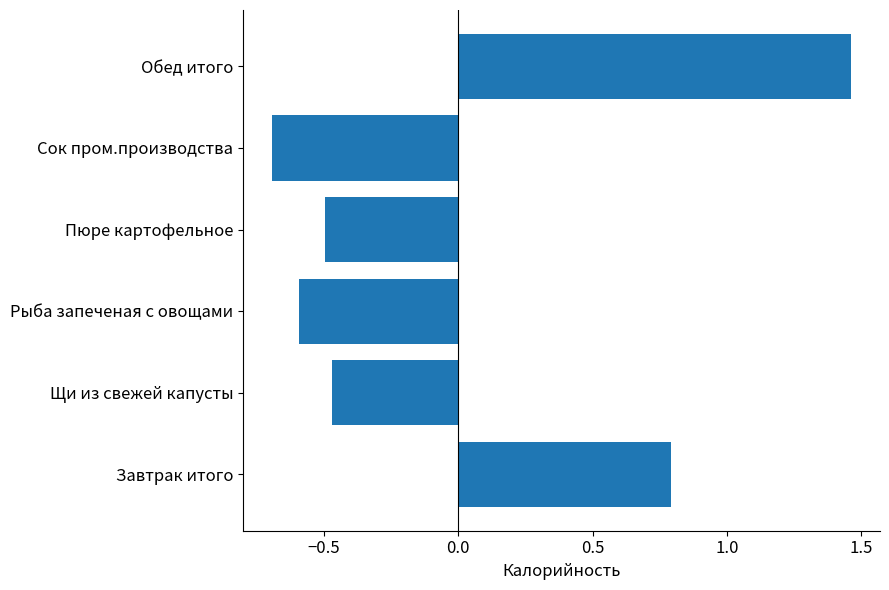

Between Обед итого and Пюре картофельное, which is larger?

Обед итого